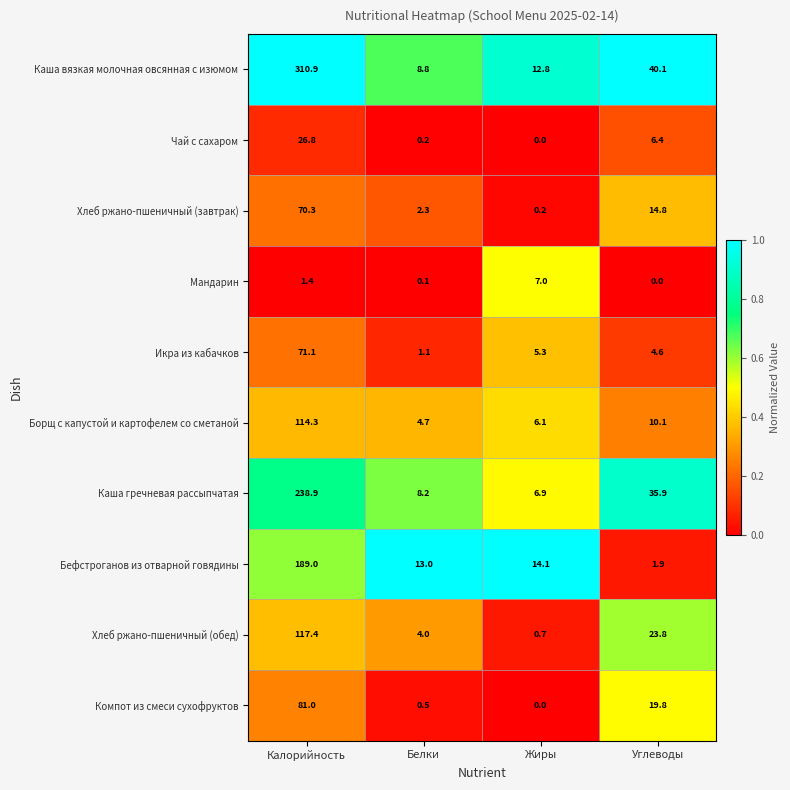

How many positive values does the Мандарин series have?

3